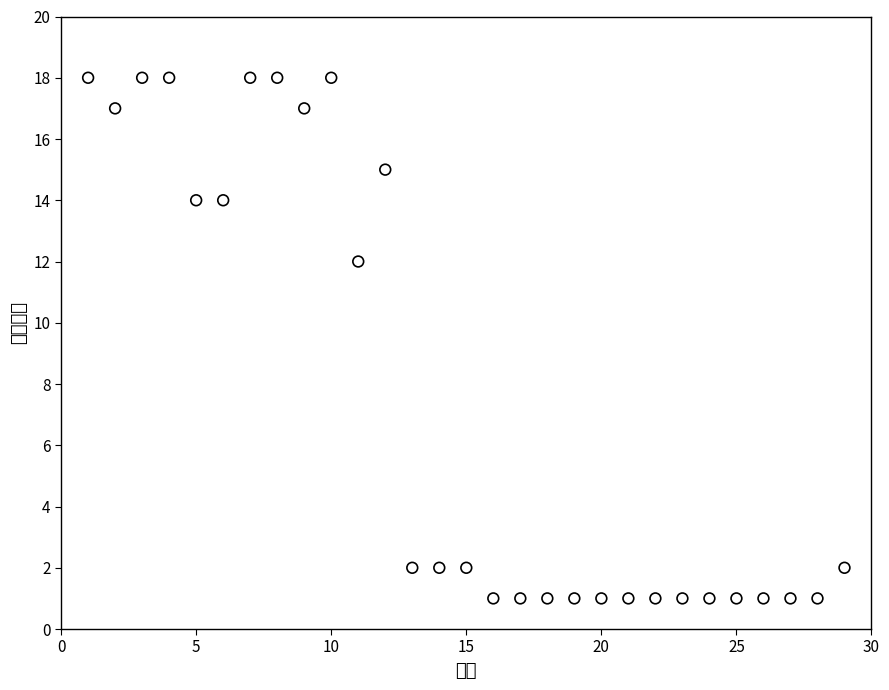

What Y value in the scatter plot is closest to 9?

12